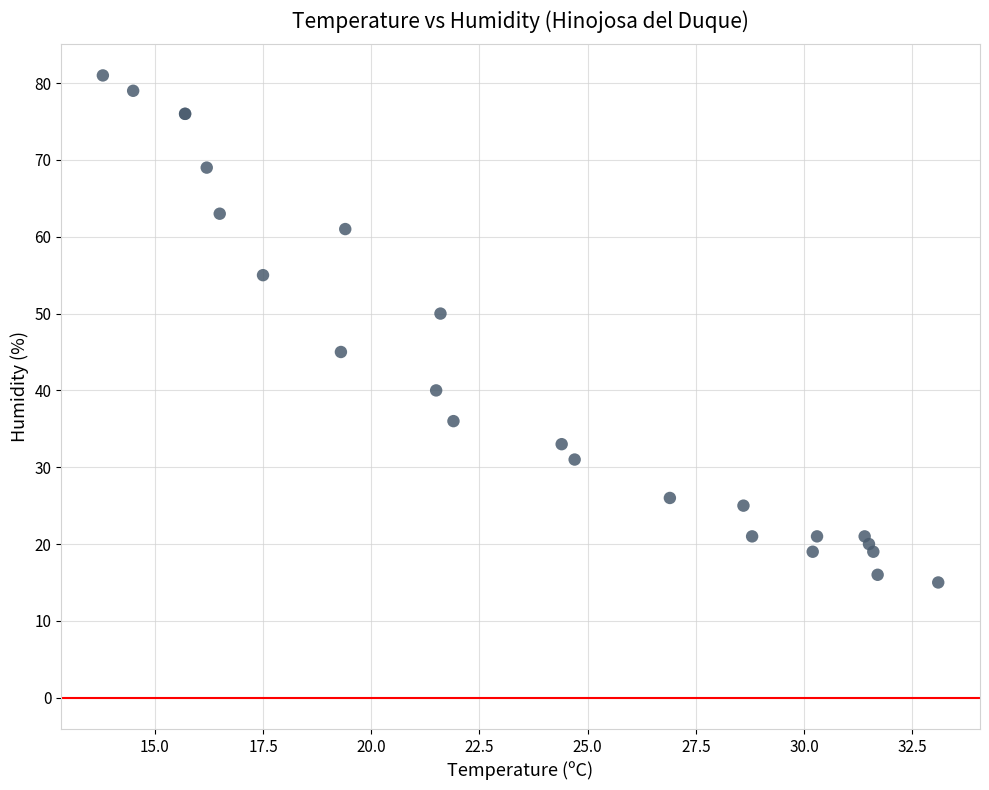

What Y value in the scatter plot is closest to 48?

50